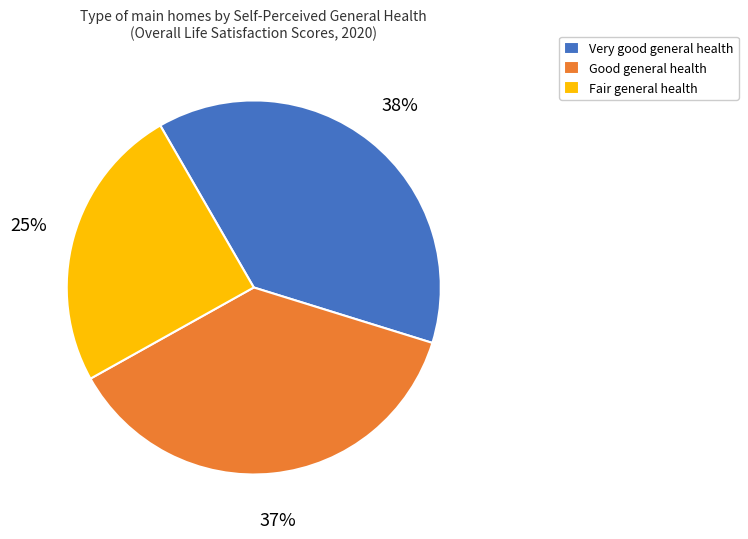

Do Very good general health and Fair general health together represent more than half of the pie?

Yes